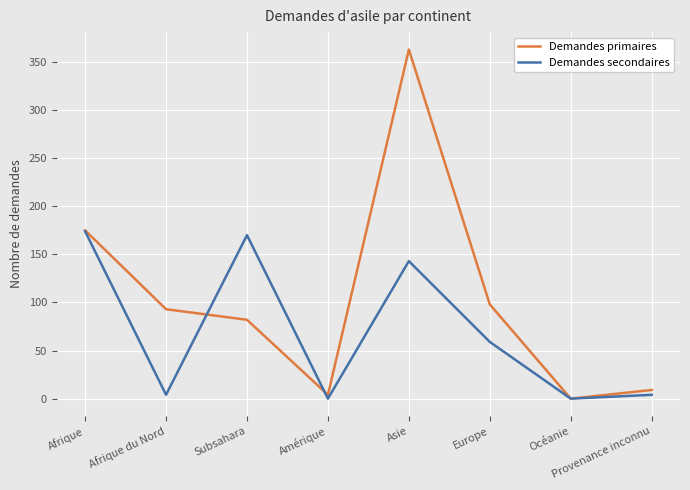

The Demandes primaires series shows 98 at Europe. True or false?

True